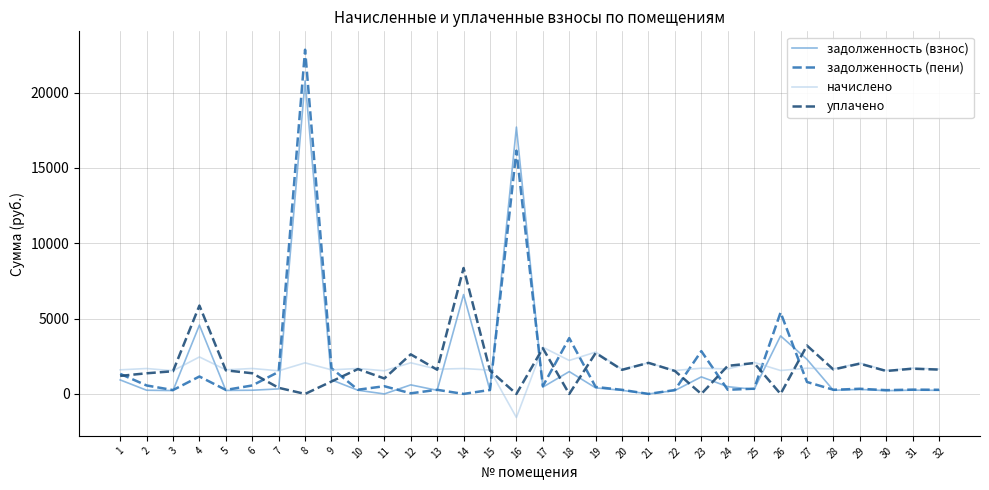

What is the sum of the начислено values at 1 and 32?

3249.5